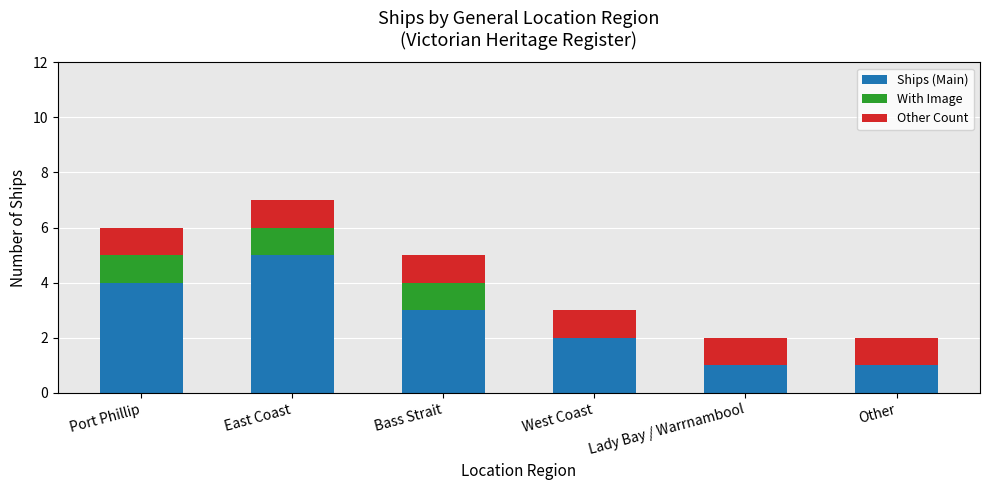

Is it true that Ships (Main) equals 1 at West Coast?

False